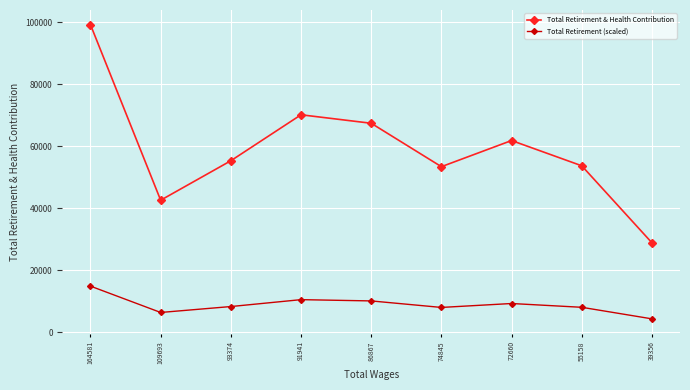

What is the value of the Total Retirement & Health Contribution point at the 6th from the left?

53378.0